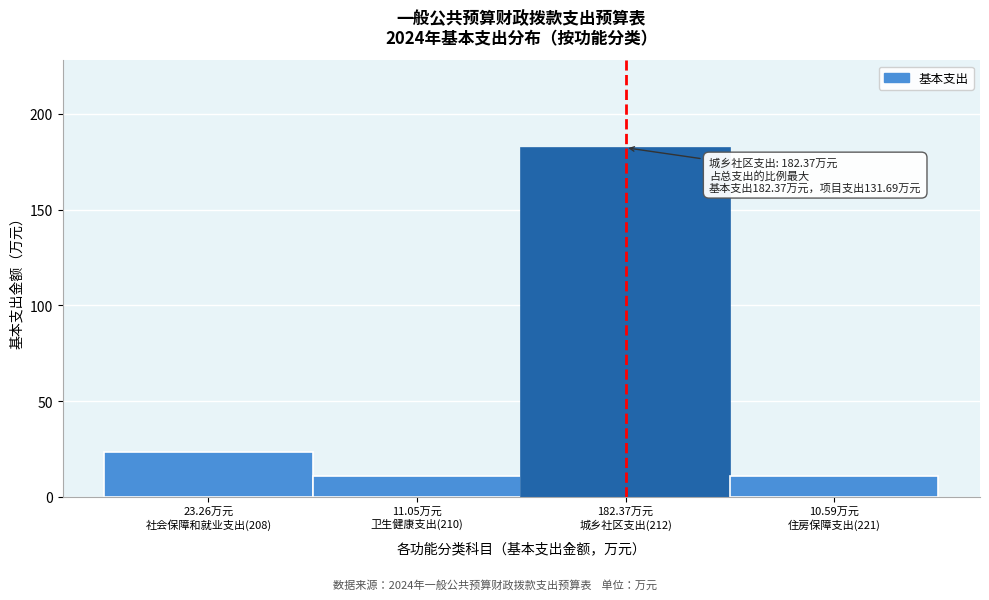

What is the difference between the maximum and minimum values?

171.8